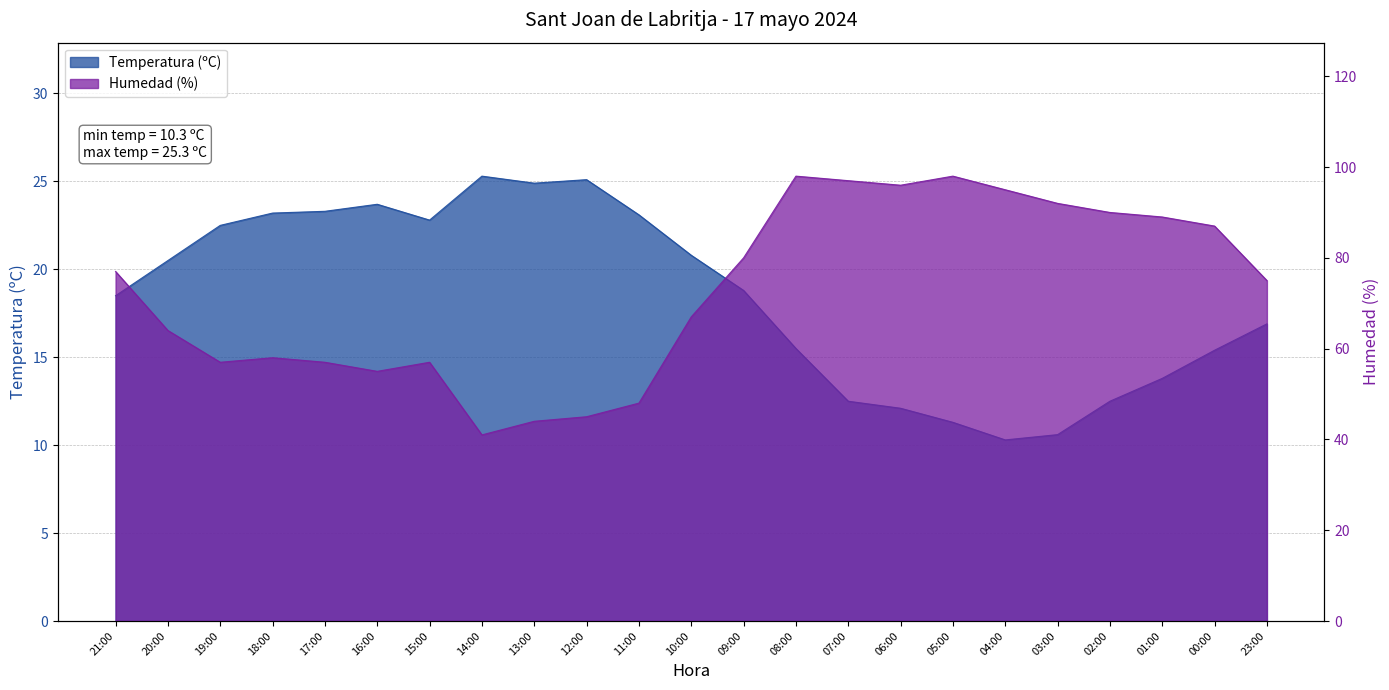

True or false: Humedad (%) and Temperatura (ºC) intersect in this chart.

False